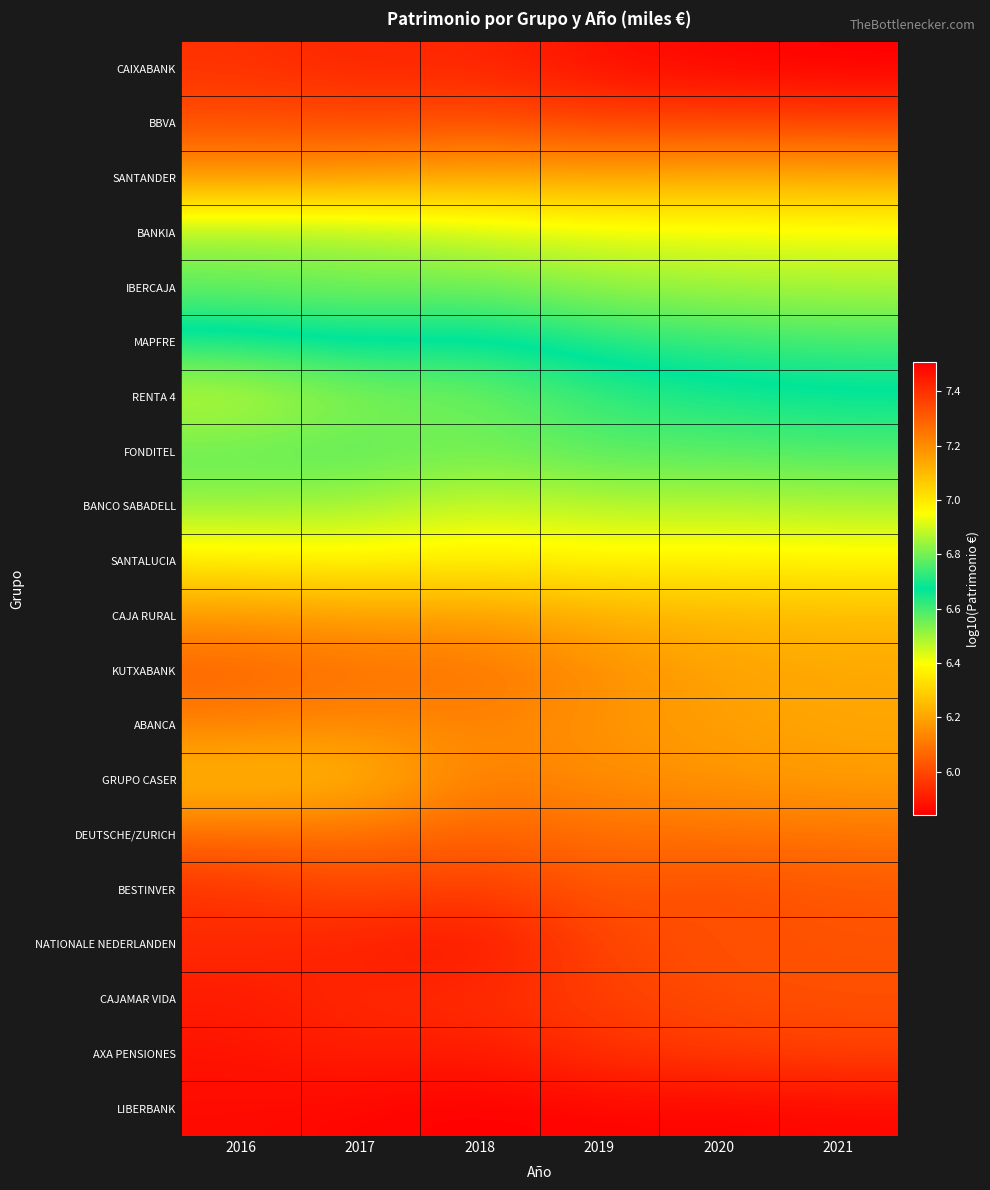

Between 2018 and 2017, which is larger?

2017